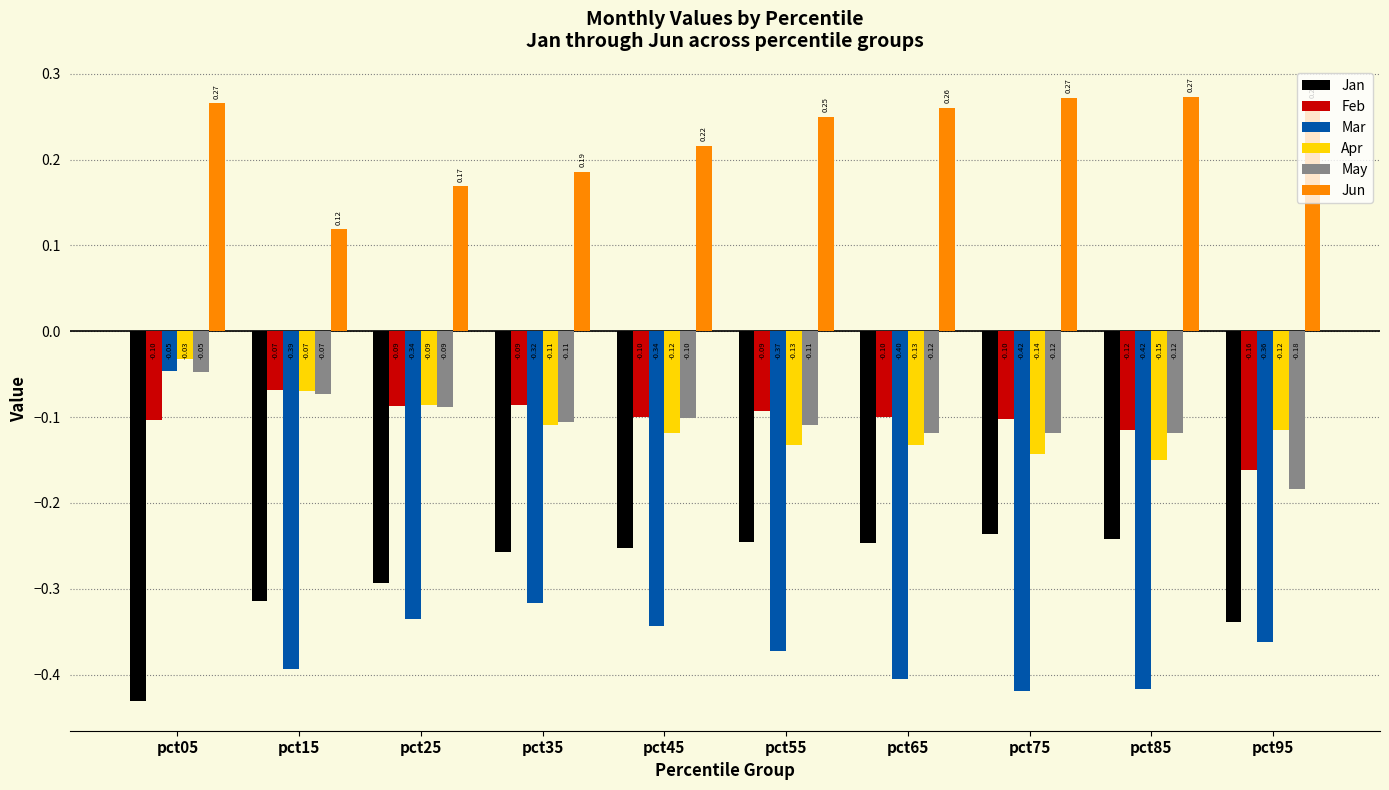

What is the total value across all series at pct05?

-0.4